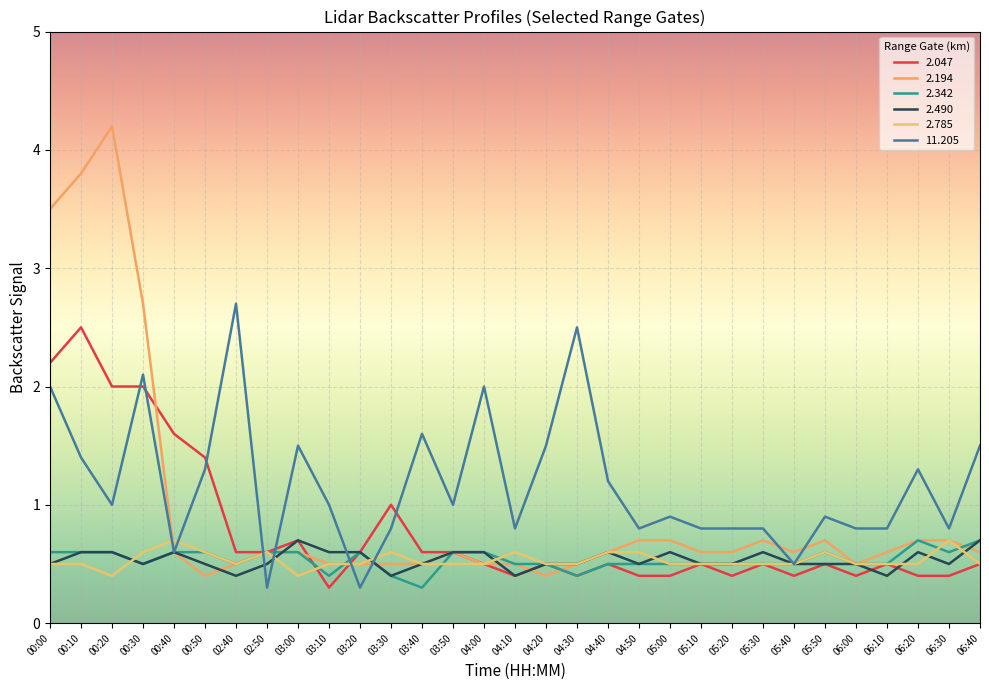

What is the smallest value displayed?

0.3